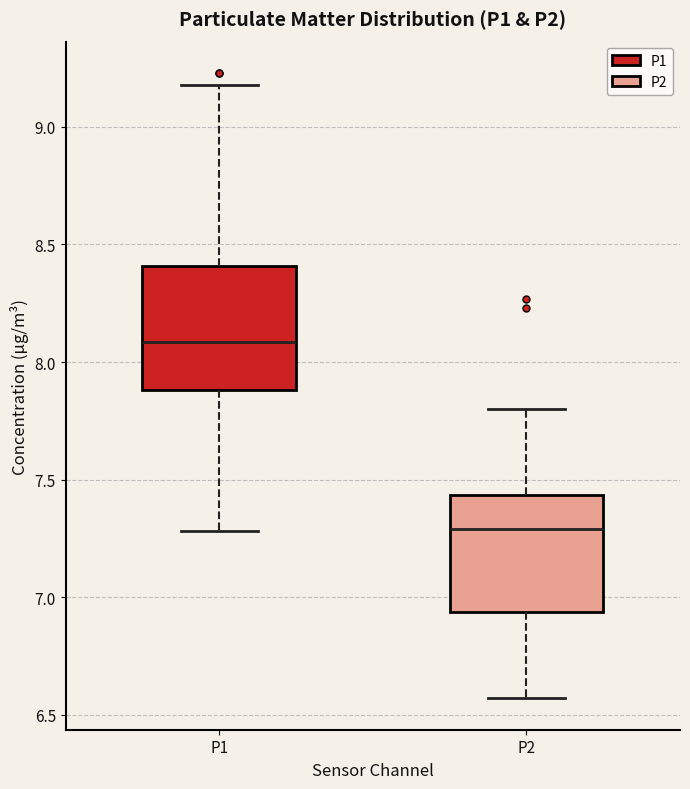

Reading left to right, read every box against the y-axis: the position of its median line, the range the box covers, and the ends of its whiskers. The values are not printed on the chart, so give them approximately, as read against the axis.

P1: median 8.10, box 7.90 to 8.40, whiskers 7.30 to 9.20
P2: median 7.30, box 6.95 to 7.45, whiskers 6.55 to 7.80